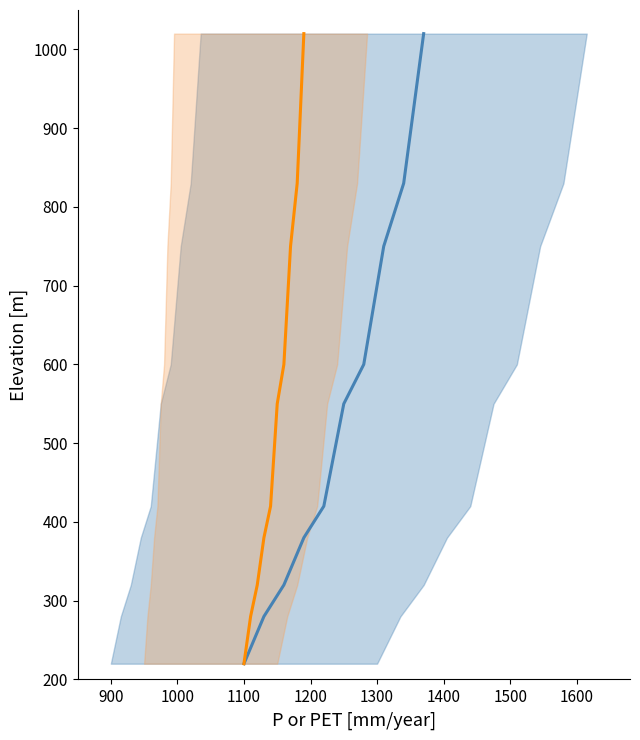

How many data points in P mean are above 550?

4